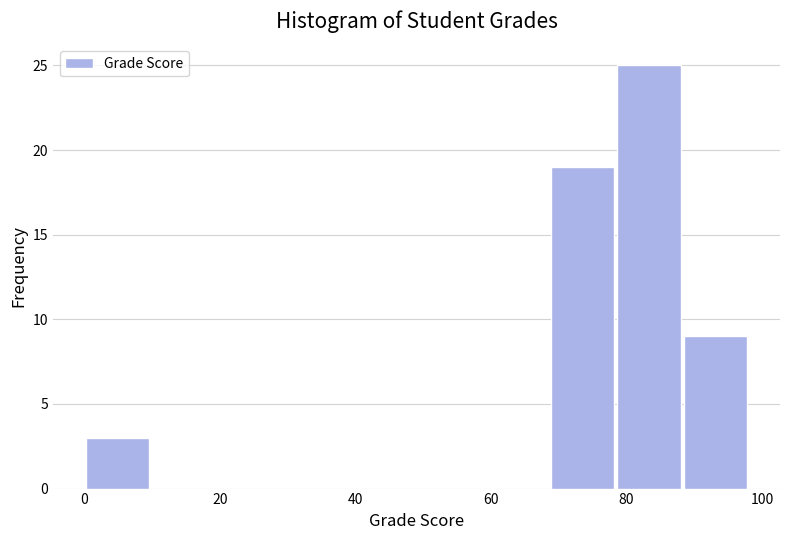

Which range on the x-axis has the tallest bar?

78.4 to 88.2